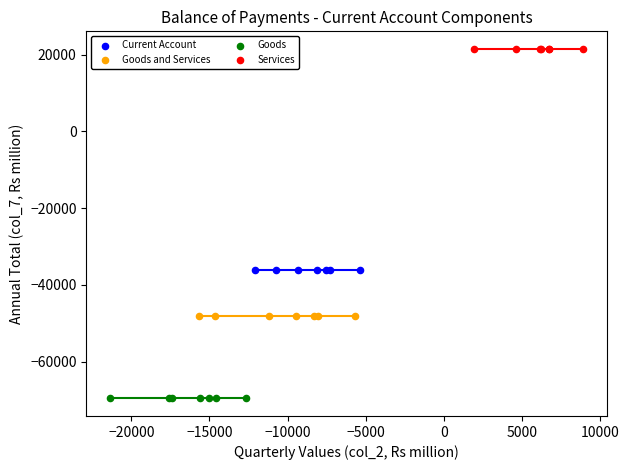

Which series reaches the minimum Y coordinate?

Goods